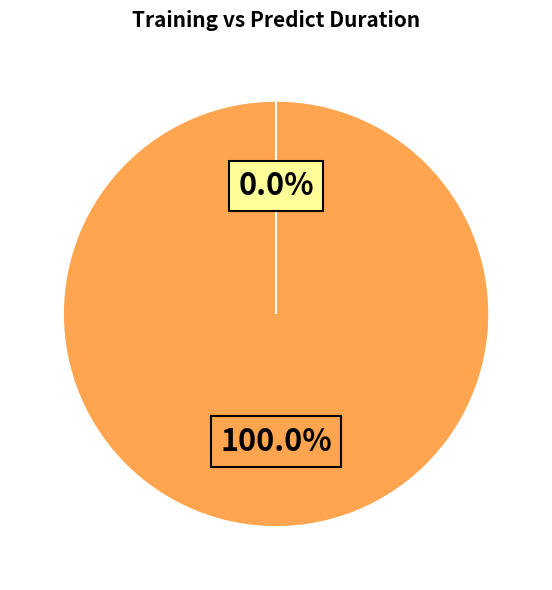

Is the sum of predict_duration and training_duration greater than half?

Yes